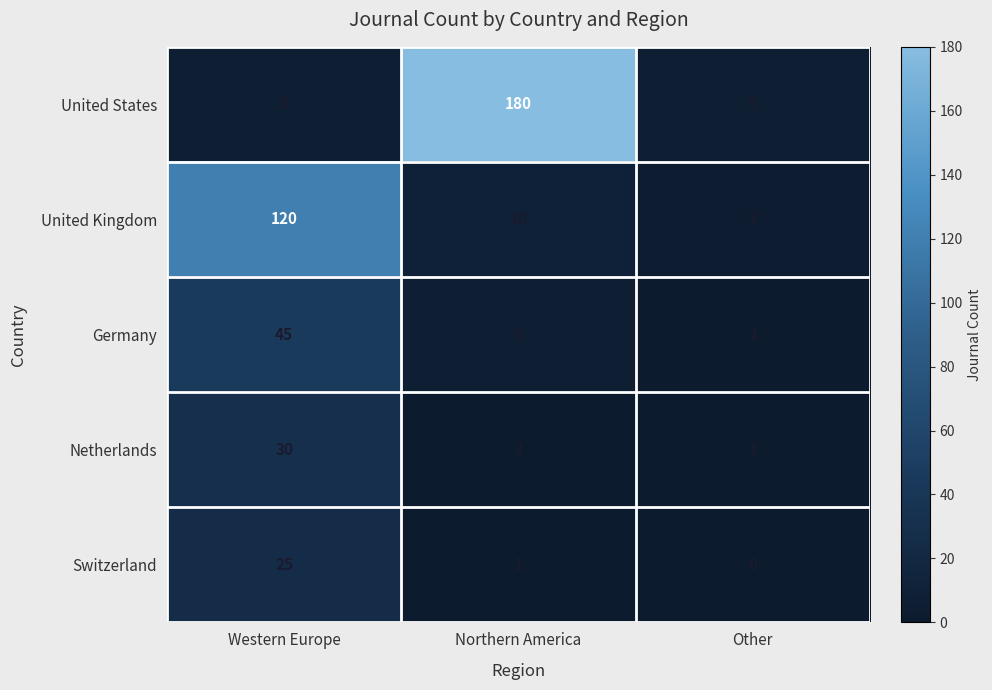

The Germany series shows 45 at Western Europe. True or false?

True